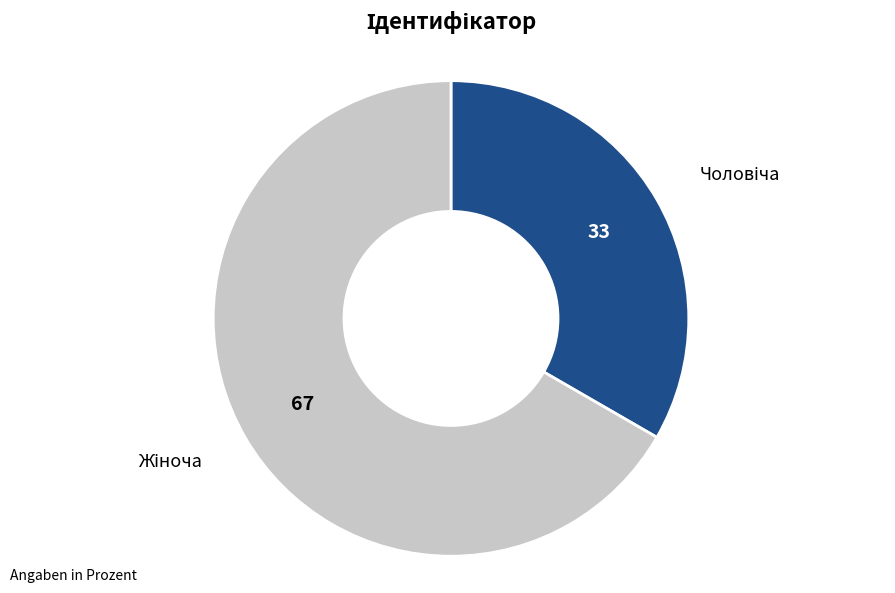

Does any single category account for the majority?

Yes